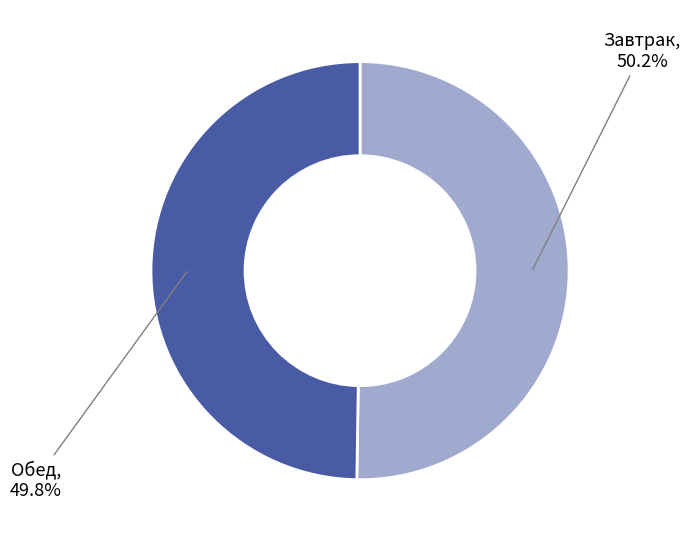

Combined, do Завтрак and Обед account for over 50%?

Yes